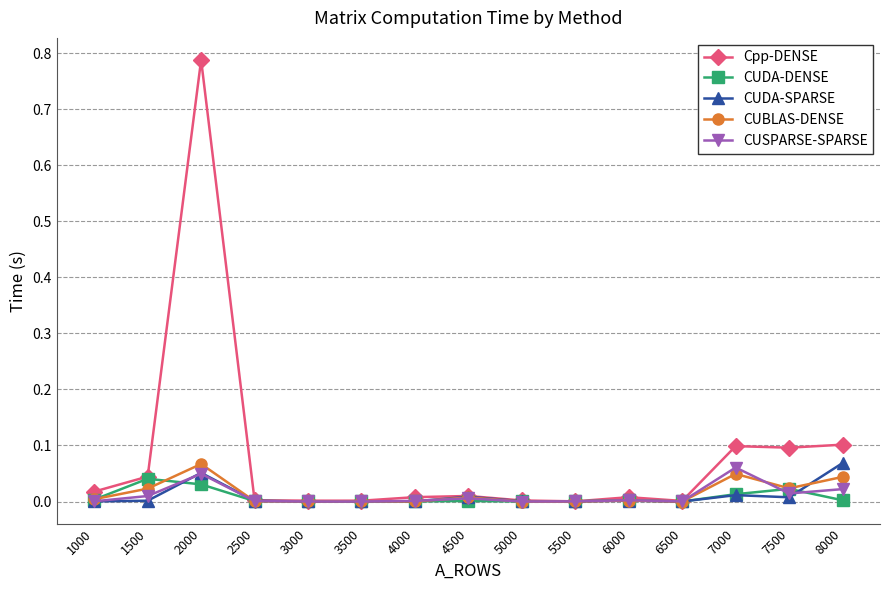

At which category does the chart reach its peak across all series?

2000